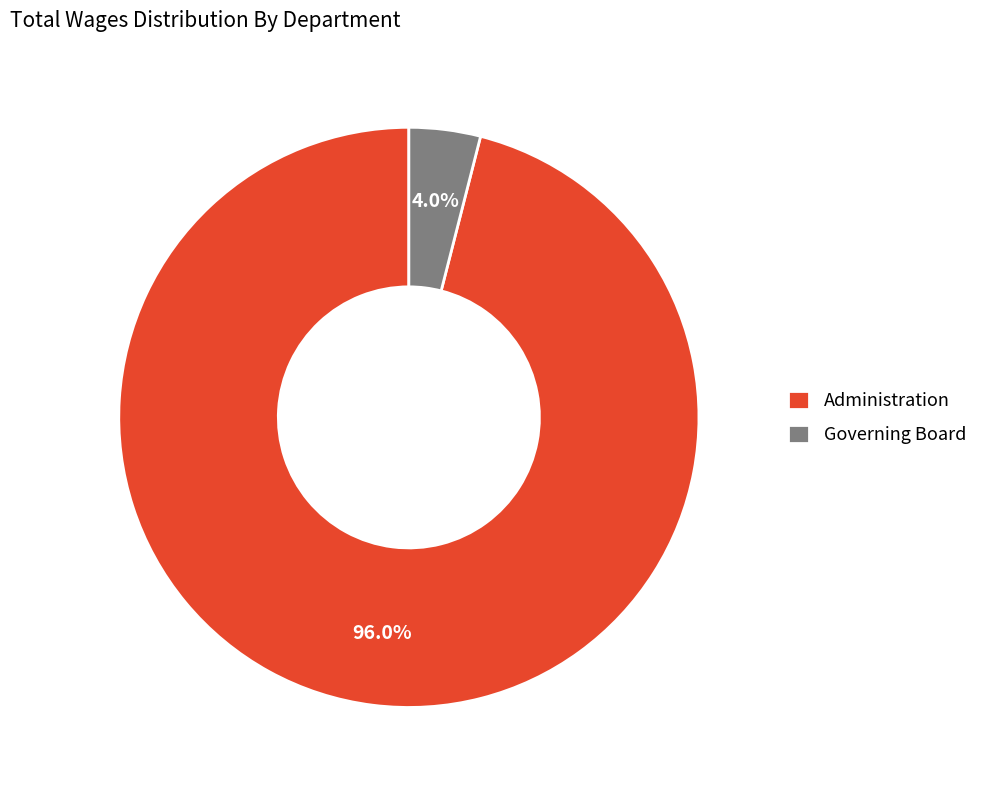

Which slice is the largest?

Administration